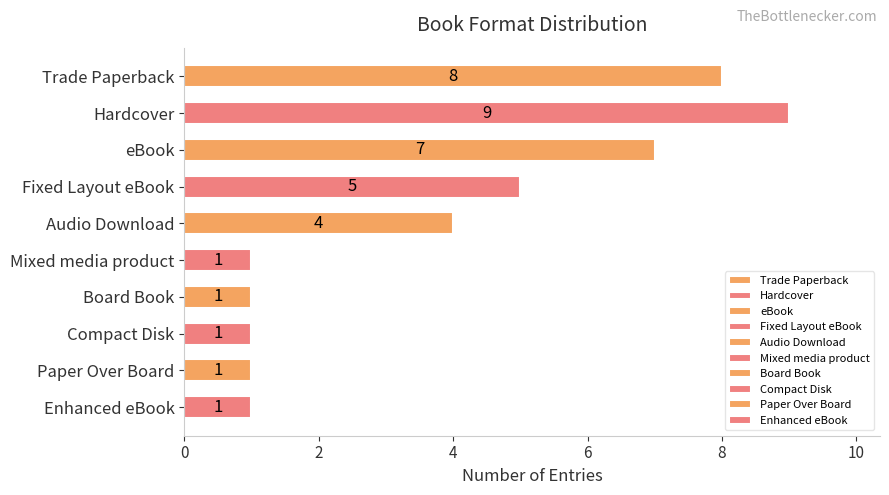

Approximately how many times larger is the value at Board Book compared to Fixed Layout eBook?

0.2